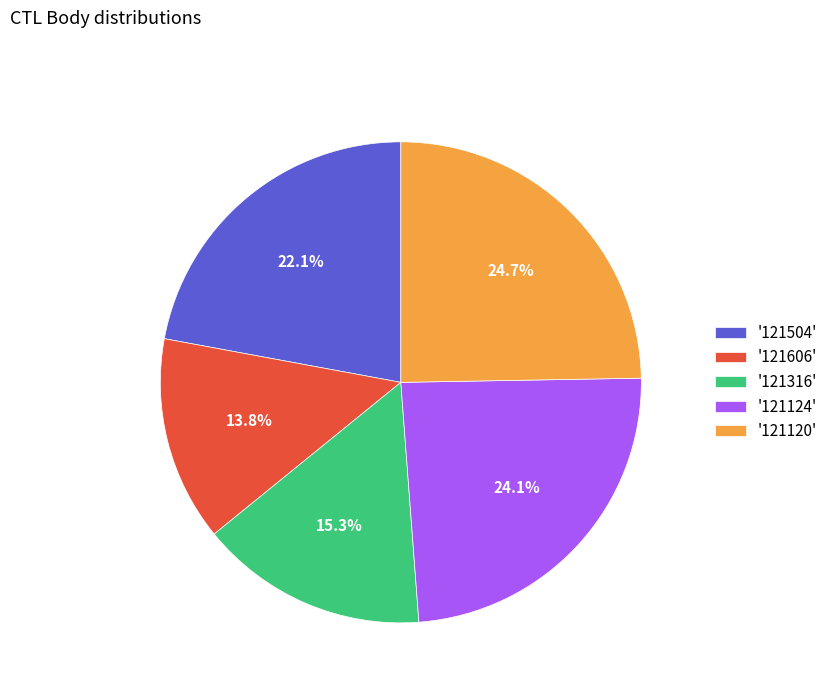

What is the total percentage of '121124' and '121316'?

39.4%